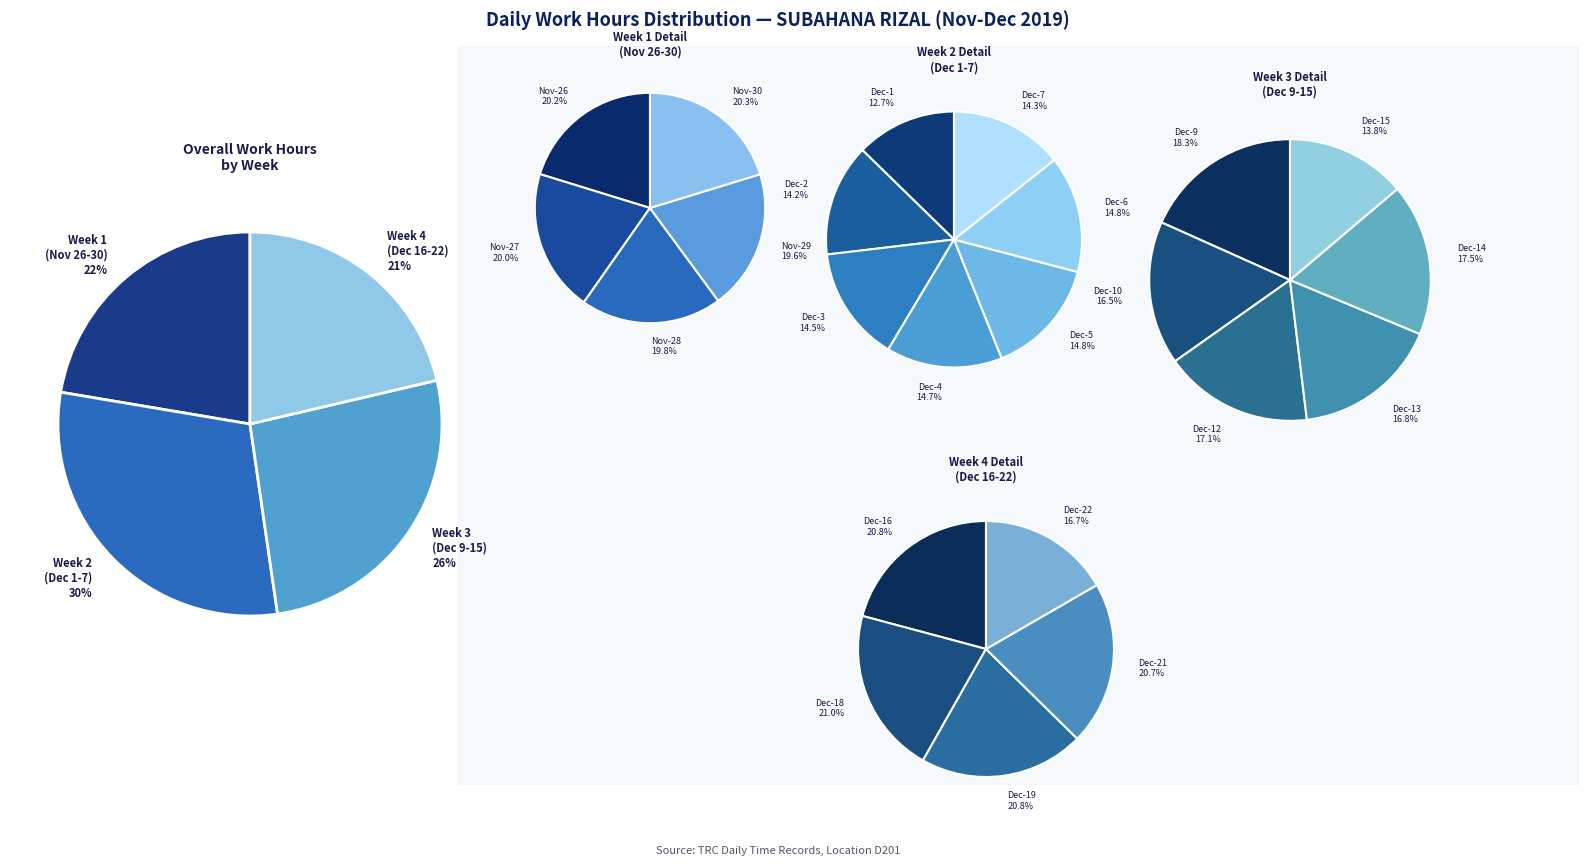

Combined, do 9-Mon and 2-Mon account for over 50%?

No